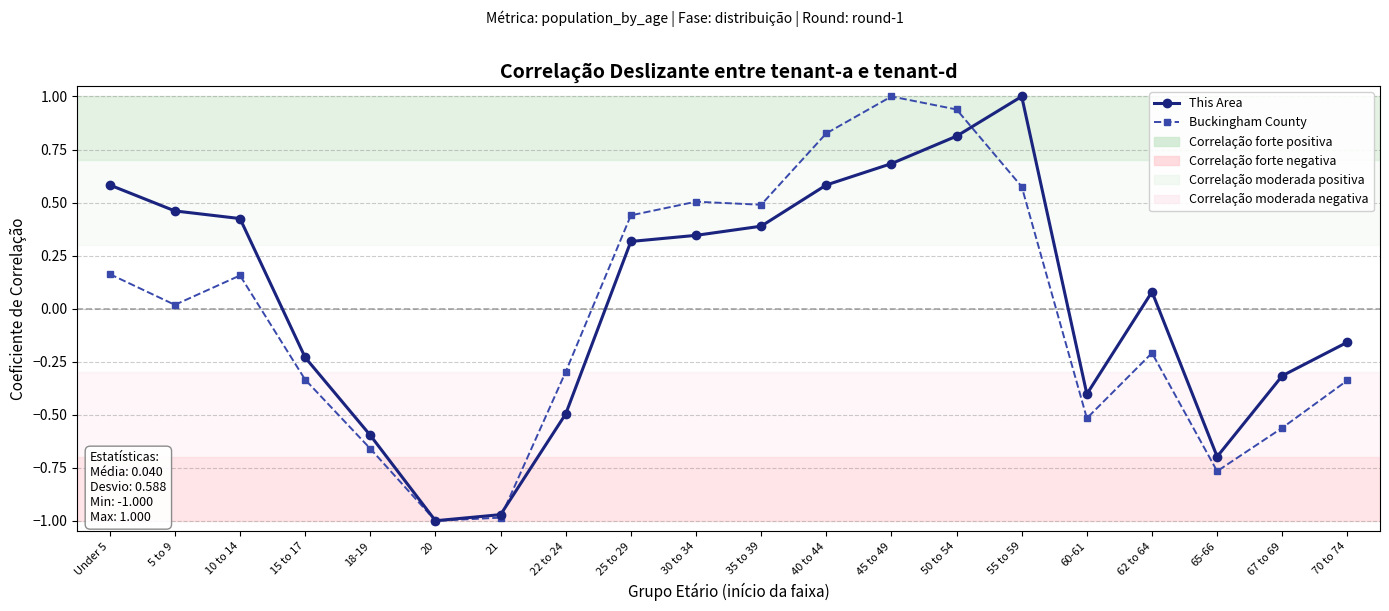

Where does the Buckingham County series first go above 0?

Under 5